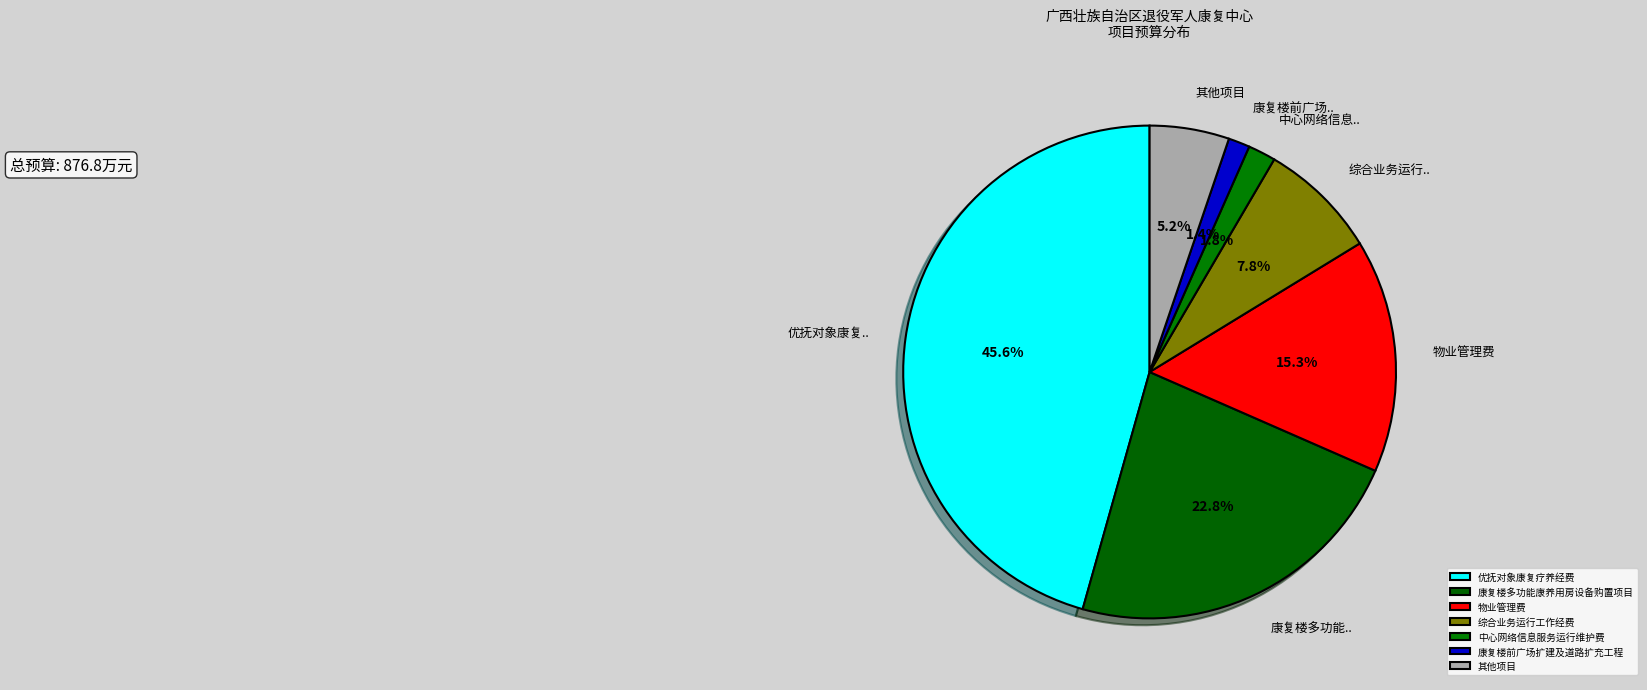

Is 业务接待费 the majority of the pie?

No